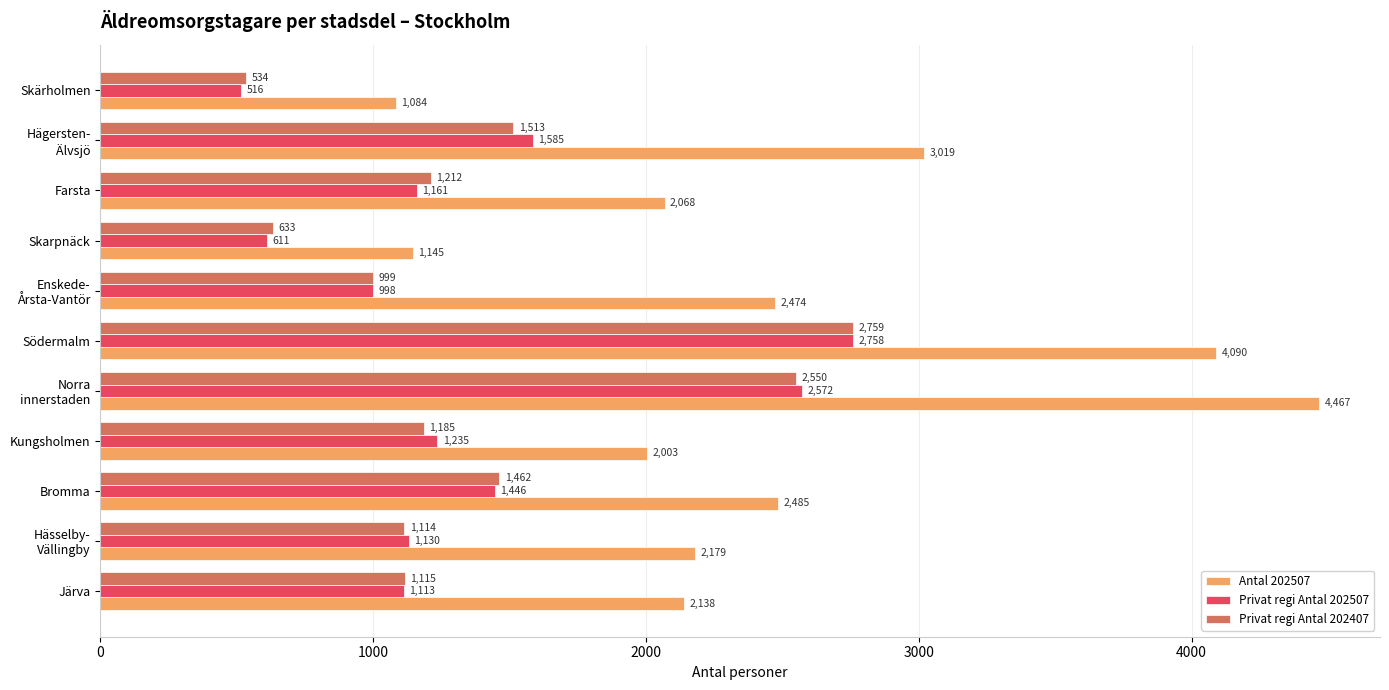

List the series in order of their peak value, highest first.

Antal 202507, Privat regi Antal 202407, Privat regi Antal 202507